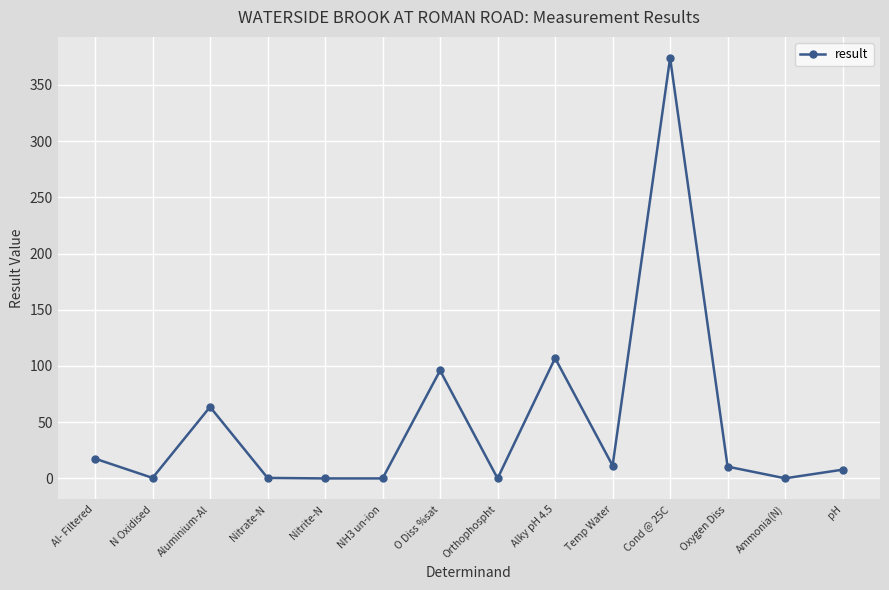

What is the average value?

49.2